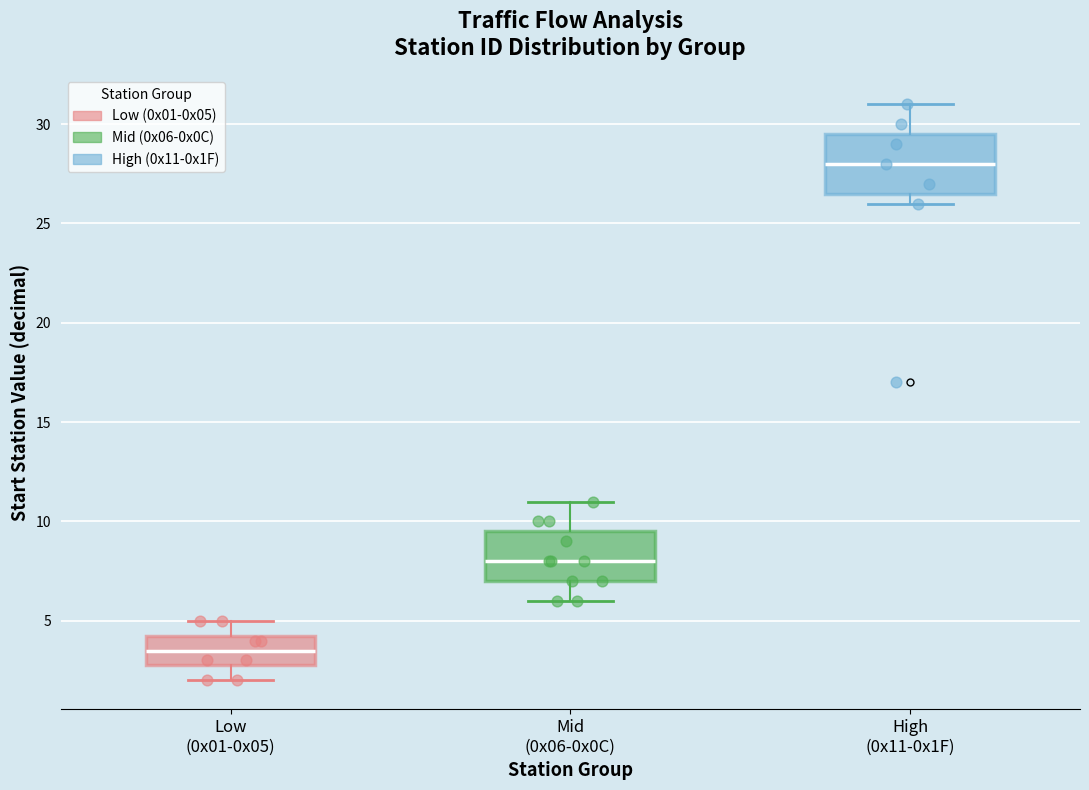

Reading left to right, transcribe this box plot: for each box, give where its median line is, the range the box spans, and where its two whiskers end, as read against the y-axis. The values are not printed on the chart, so give them approximately, as read against the axis.

Low (0x01-0x05): median 3.5, box 3.0 to 4.5, whiskers 2.0 to 5.0
Mid (0x06-0x0C): median 8.0, box 7.0 to 9.5, whiskers 6.0 to 11.0
High (0x11-0x1F): median 28.0, box 26.5 to 29.5, whiskers 26.0 to 31.0